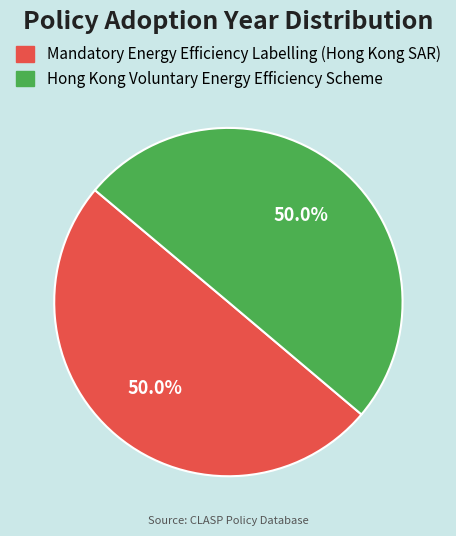

What is the ratio of the value at Mandatory Energy Efficiency Labelling (Hong Kong SAR) to the value at Hong Kong Voluntary Energy Efficiency Scheme?

1.0